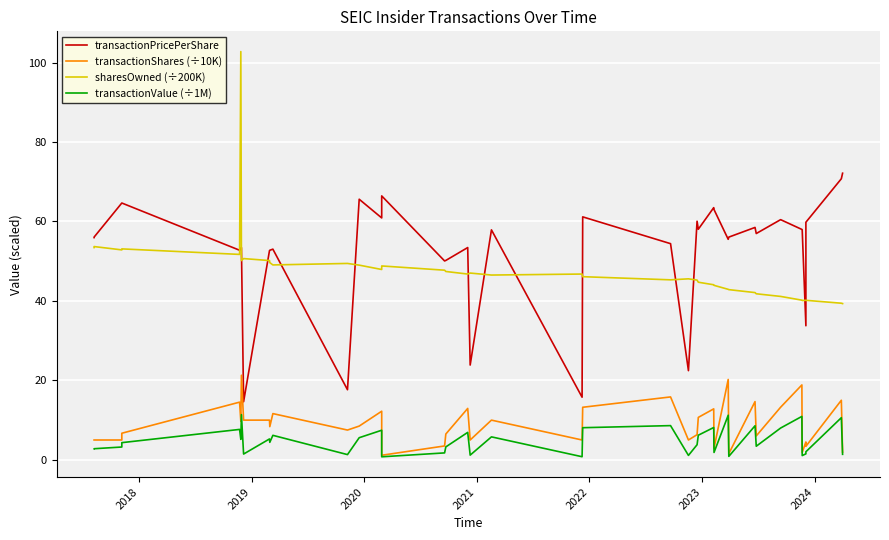

The sharesOwned (÷200K) series shows 81.6 at 17. True or false?

False